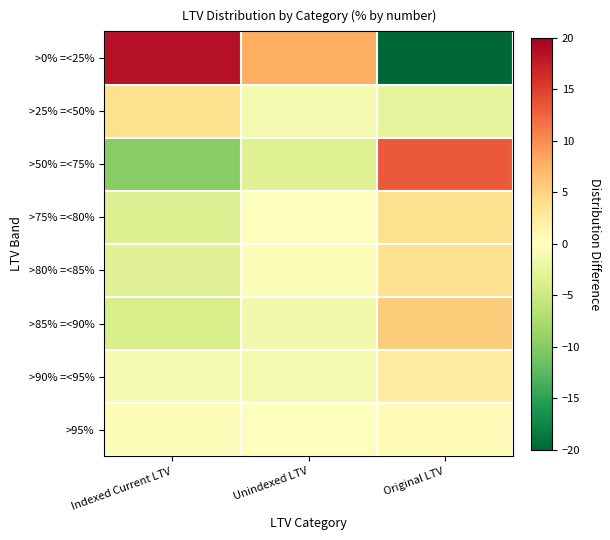

Which series has the largest range (max minus min)?

>0% =<25%